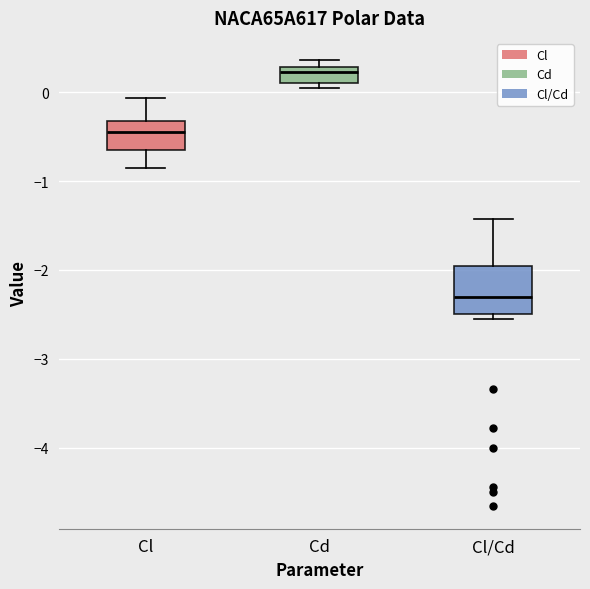

Where is the upper edge of the box for Cd on the y-axis? The values are not printed on the chart, so give them approximately, as read against the axis.

0.3